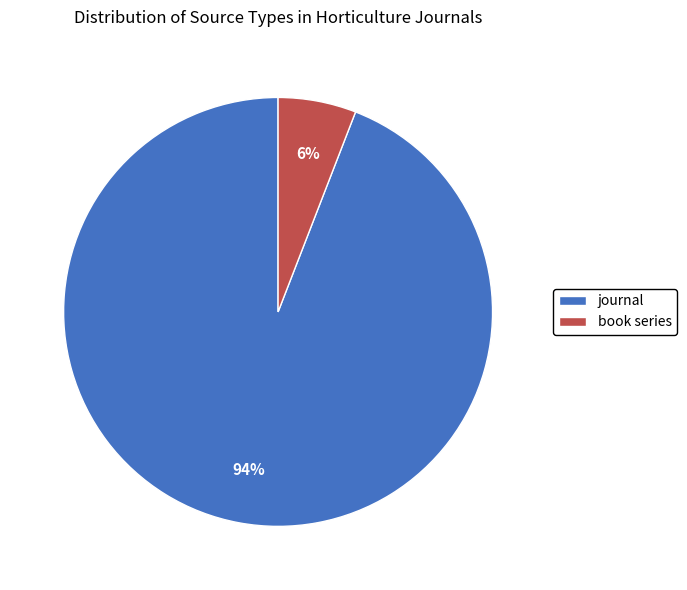

Between journal and book series, which is larger?

journal